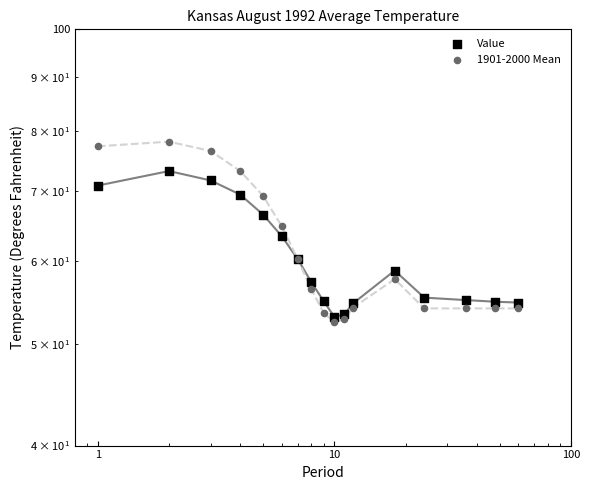

Which series has the largest total across all categories?

1901-2000 Mean